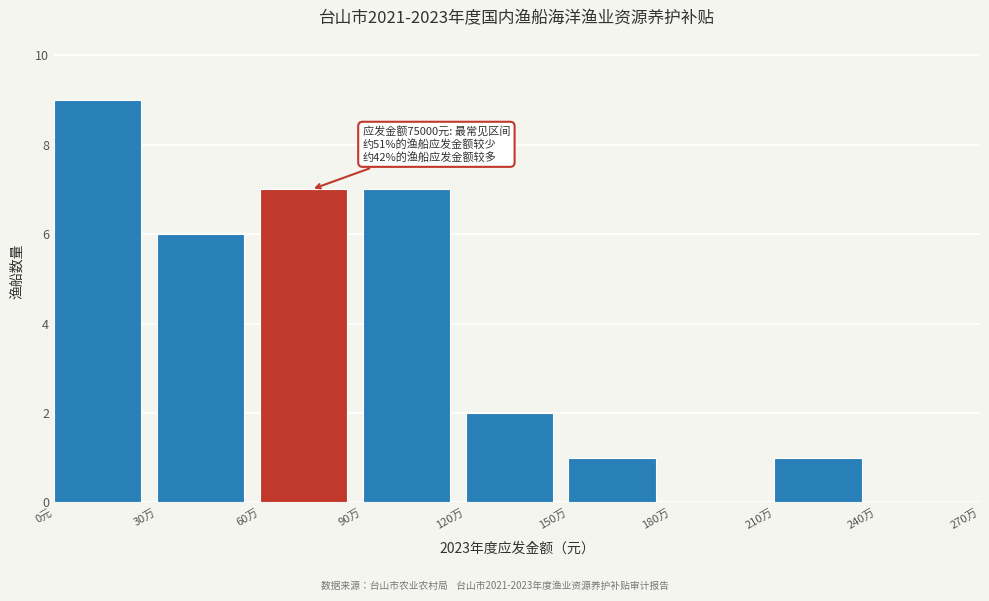

Reading left to right, transcribe all the data shown in this chart.

0元=9	30万=6	60万=7	90万=7	120万=2	150万=1	180万=0	210万=1	240万=0